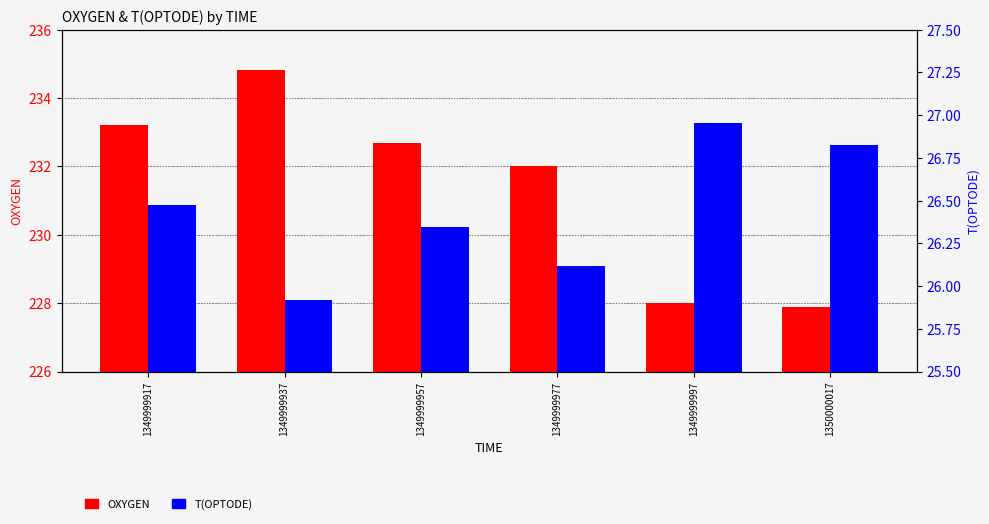

Reading left to right, transcribe all the data shown in this chart.

OXYGEN: 1349999917=233.2	1349999937=234.8	1349999957=232.7	1349999977=232.0	1349999997=228.0	1350000017=227.9
T(OPTODE): 1349999917=26.5	1349999937=25.9	1349999957=26.3	1349999977=26.1	1349999997=27.0	1350000017=26.8